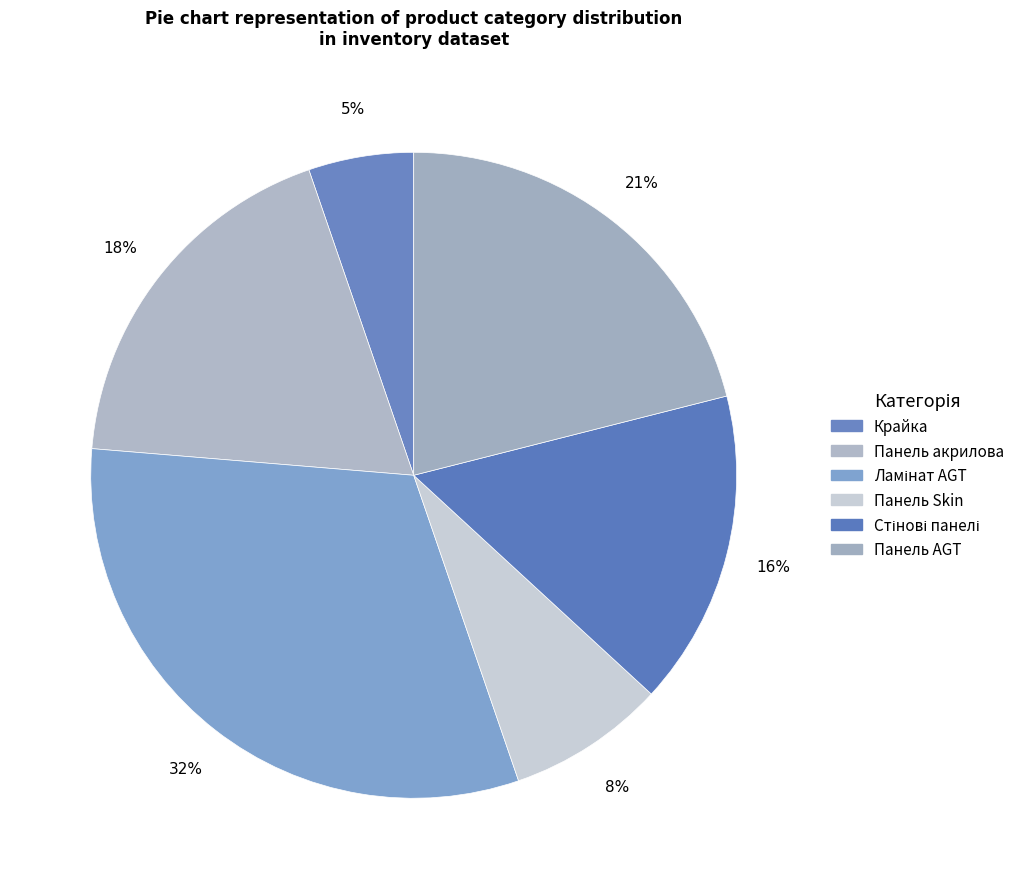

How many segments does this pie chart have?

6